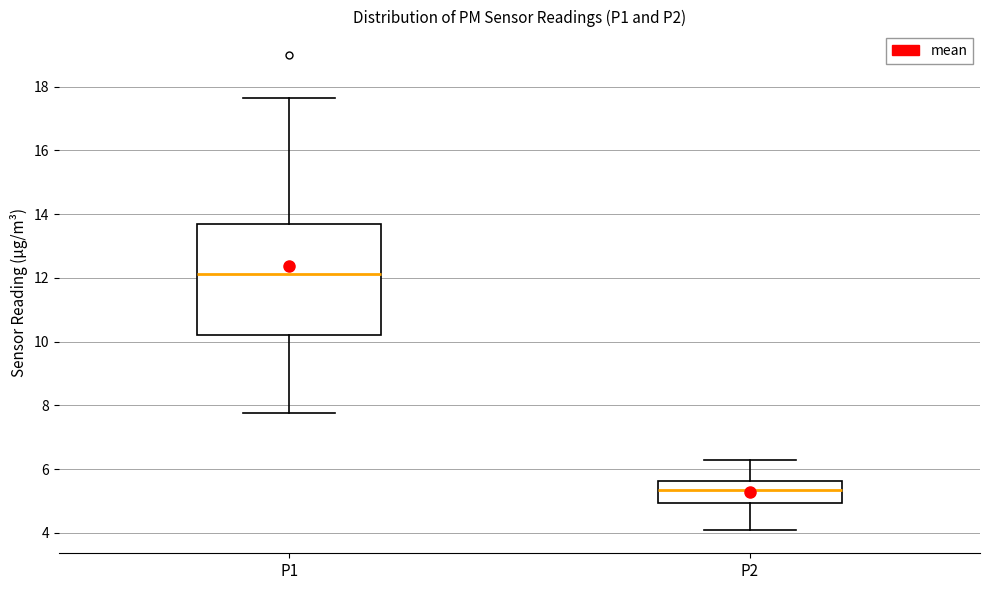

Which box's median line is the highest?

P1